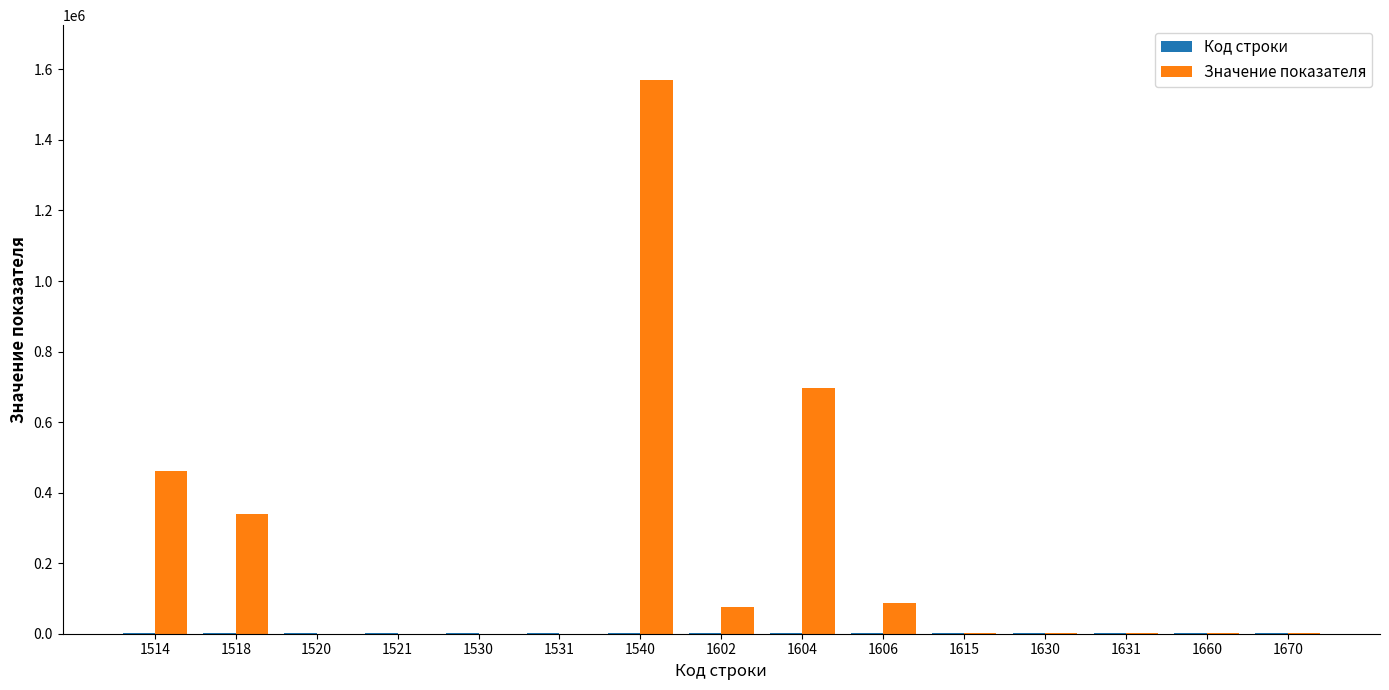

Which series has the largest total across all categories?

Значение показателя